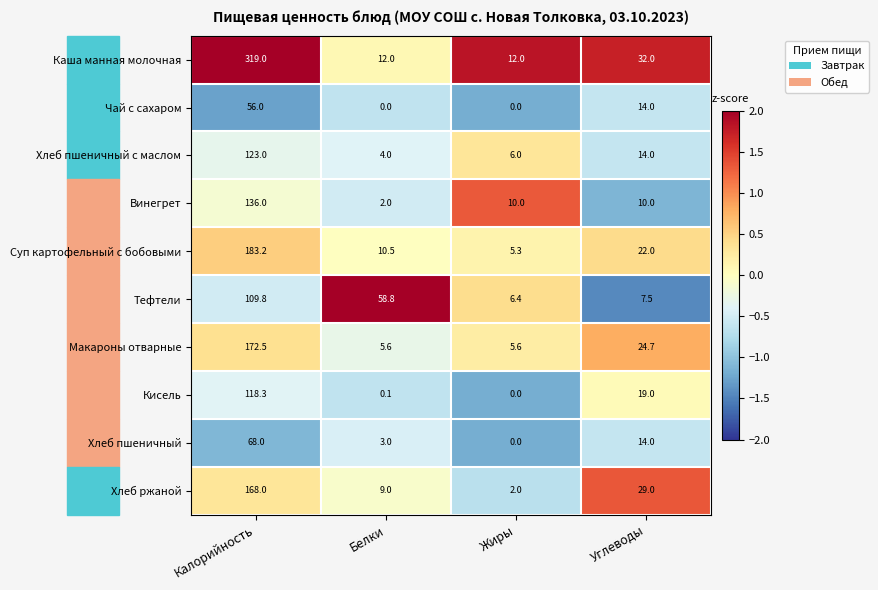

What value does the Винегрет series have at Белки?

2.0